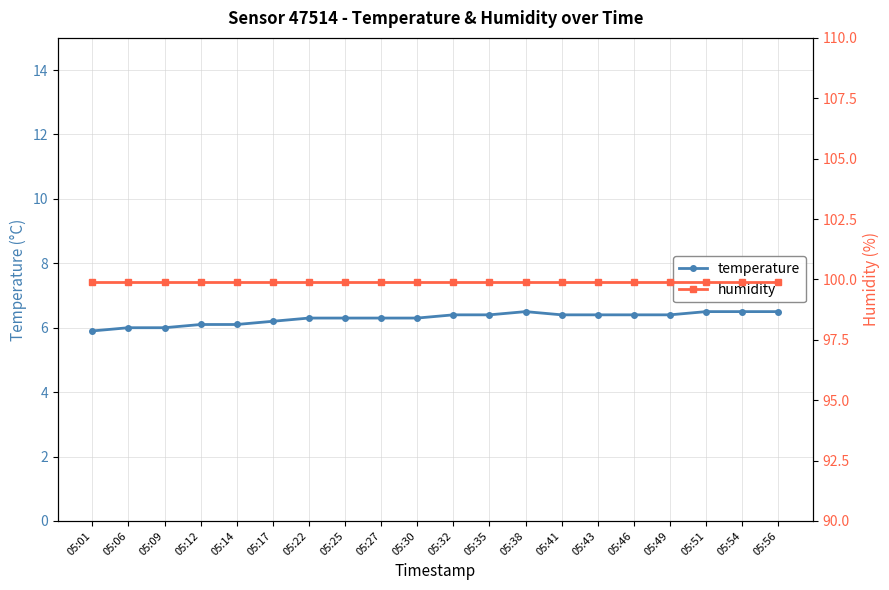

Rank the series by their average value, from highest to lowest.

humidity, temperature